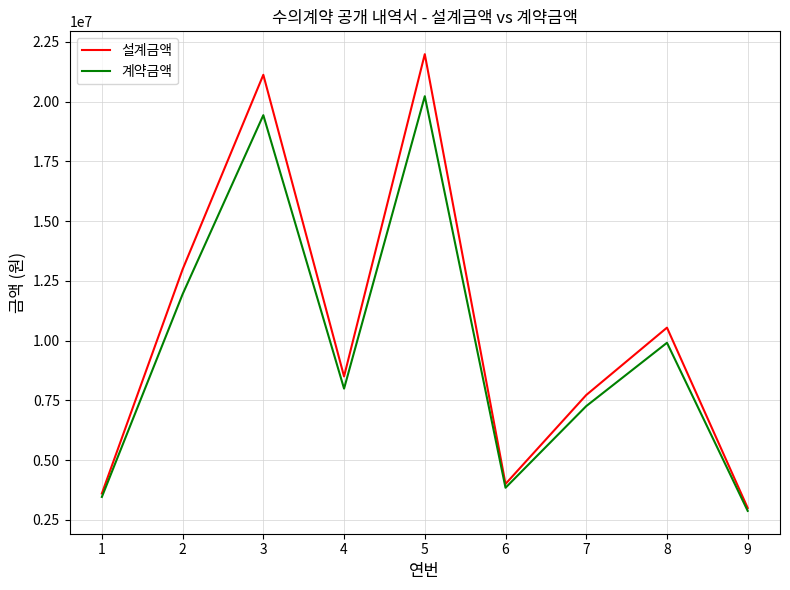

The value of 설계금액 at 6 is 4000000. True or false?

True